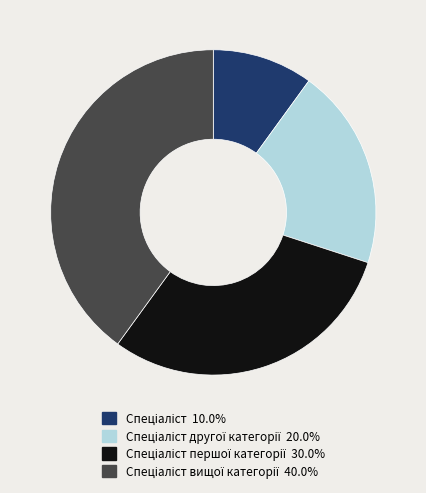

Does any single category account for the majority?

No